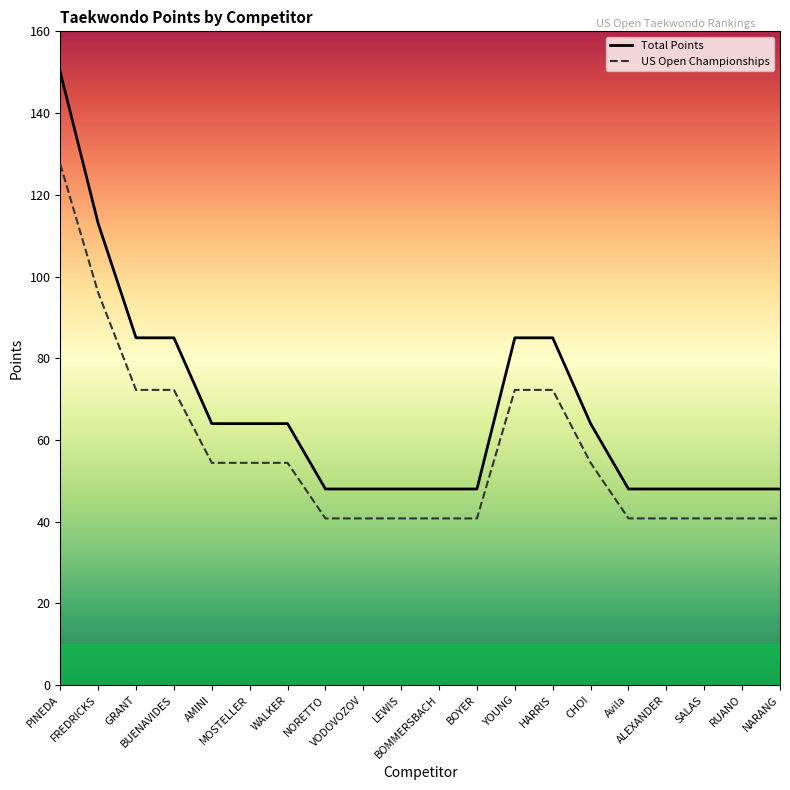

What is the label of the 13th point from the left?

YOUNG